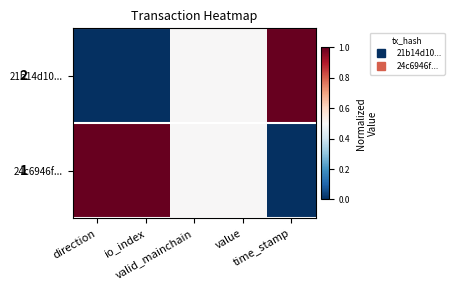

Reading left to right, extract all data points from this chart.

21b14d10...: direction=0.0	io_index=0.0	valid_mainchain=0.5	value=0.5	time_stamp=1.0
24c6946f...: direction=1.0	io_index=1.0	valid_mainchain=0.5	value=0.5	time_stamp=0.0